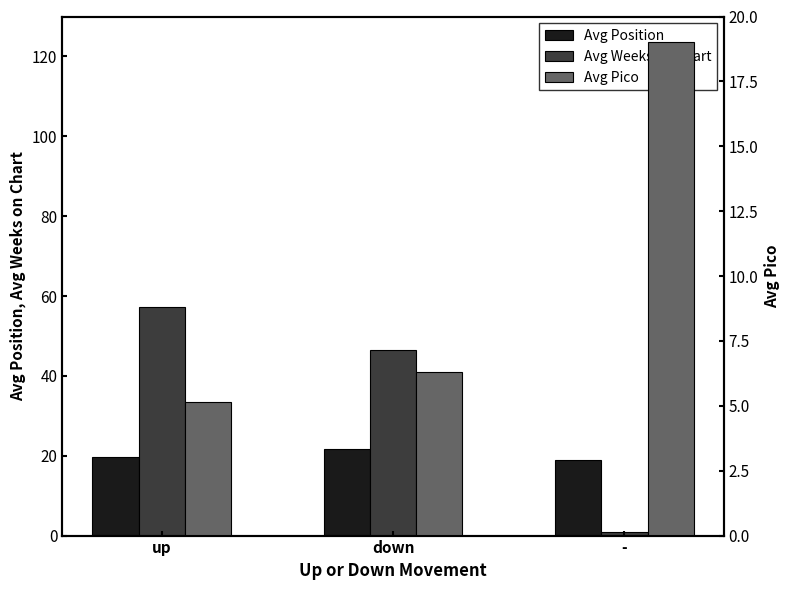

True or false: Avg Pico has a value of 7.7 at up.

False